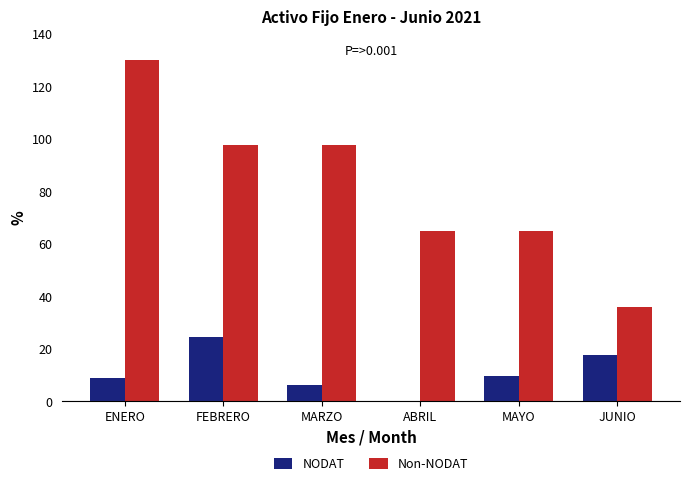

What is the total value across all series at ABRIL?

65.0